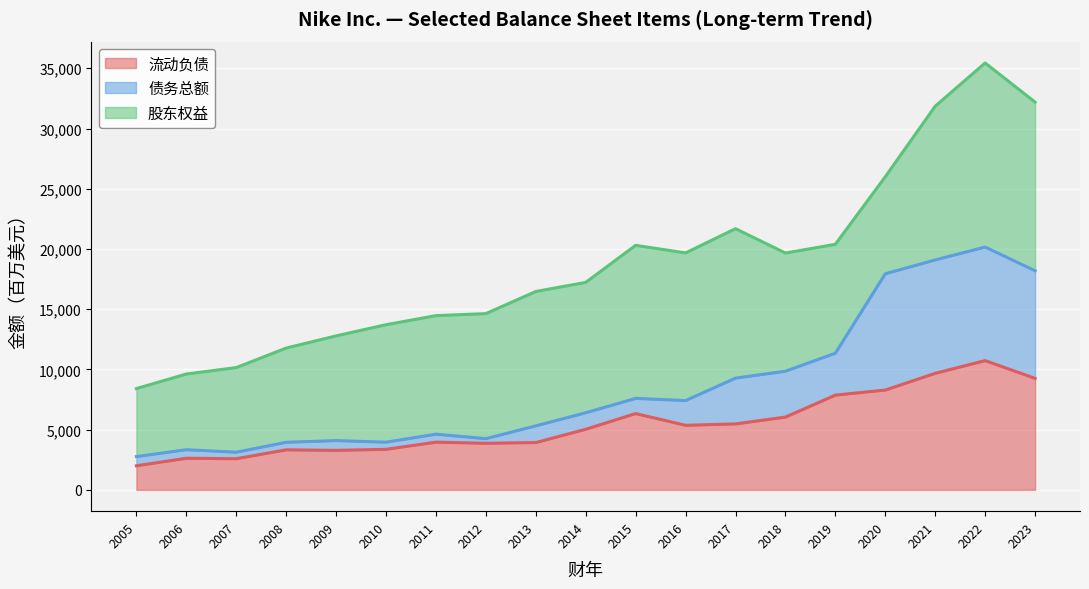

Where does the 债务总额 series first go above 6400?

2015